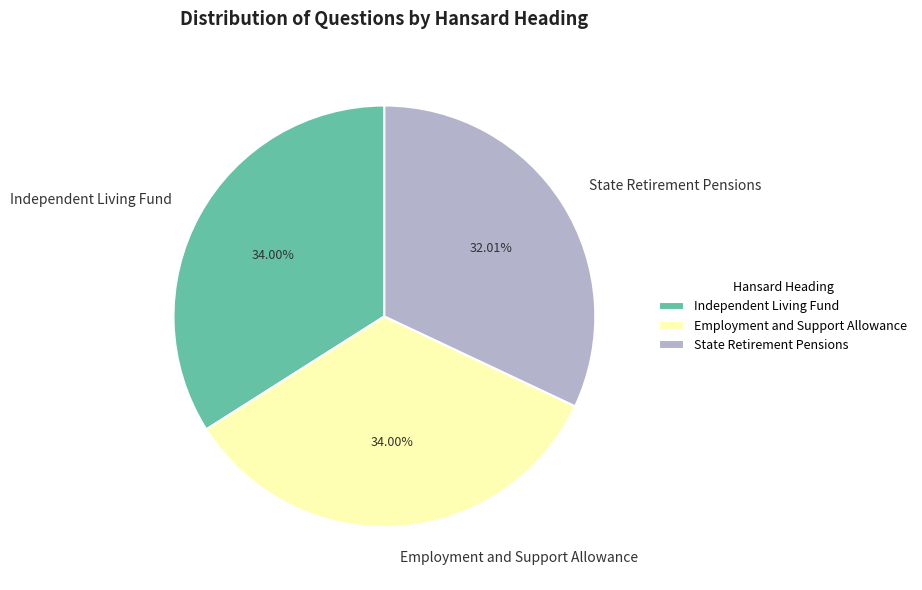

How much of the chart is everything except Employment and Support Allowance?

66.0%